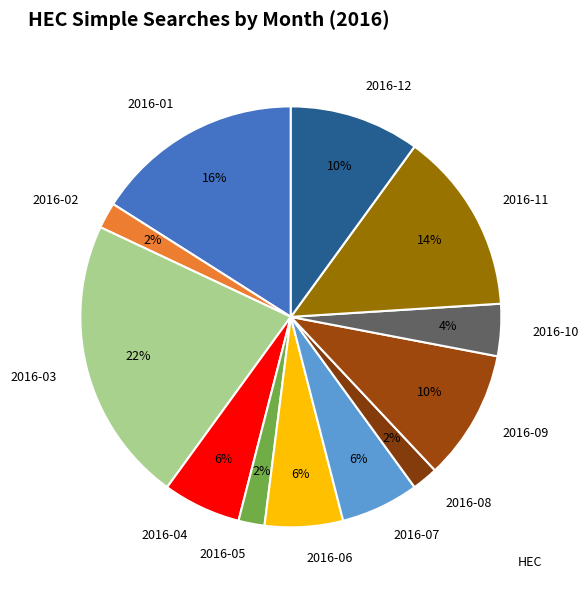

Which category has the biggest portion of the pie?

2016-03